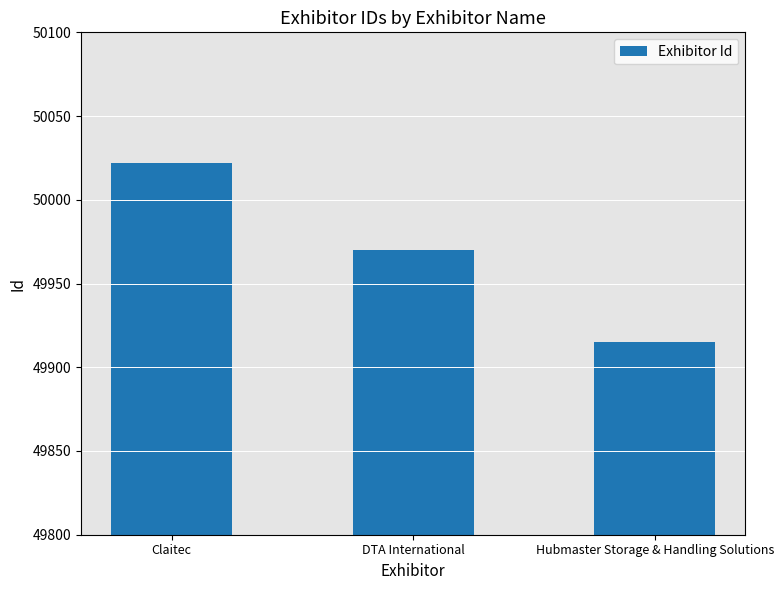

What position from the left is Hubmaster Storage & Handling Solutions?

3